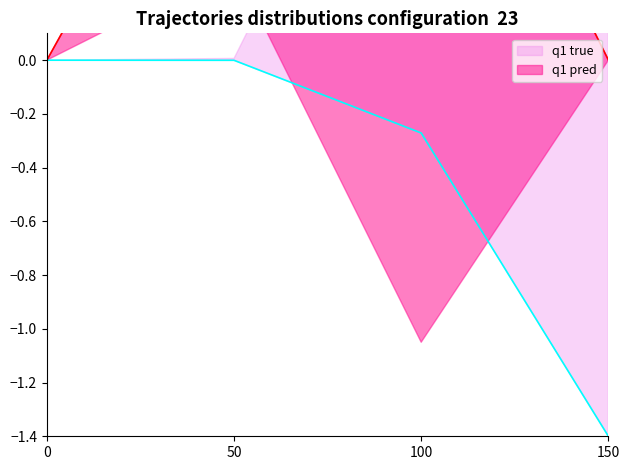

Read the q1 true value at 150.

-1.4